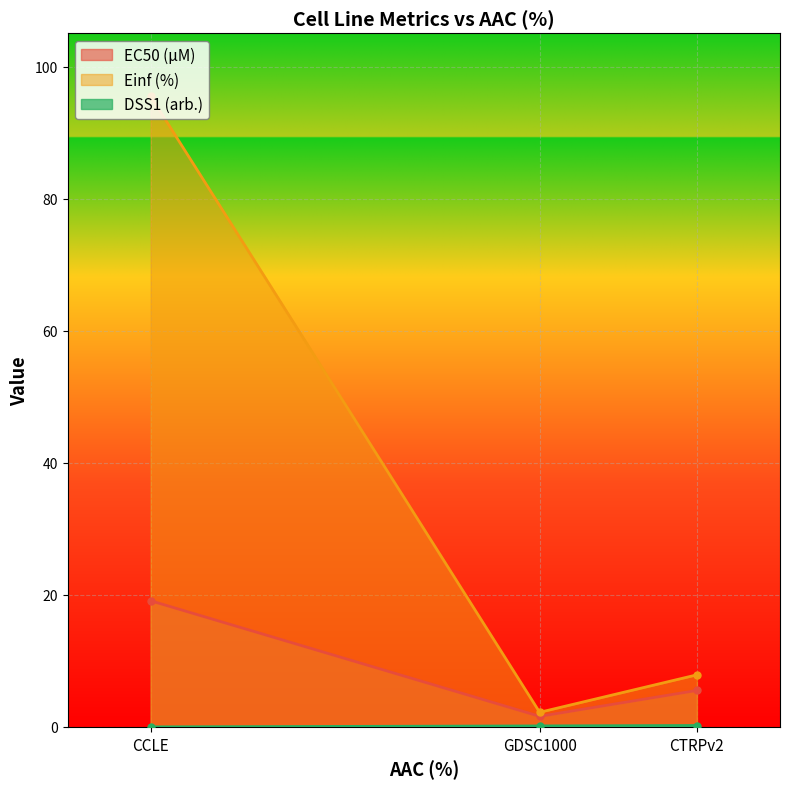

List the labels in order of EC50 (µM) value, largest first.

CCLE, CTRPv2, GDSC1000